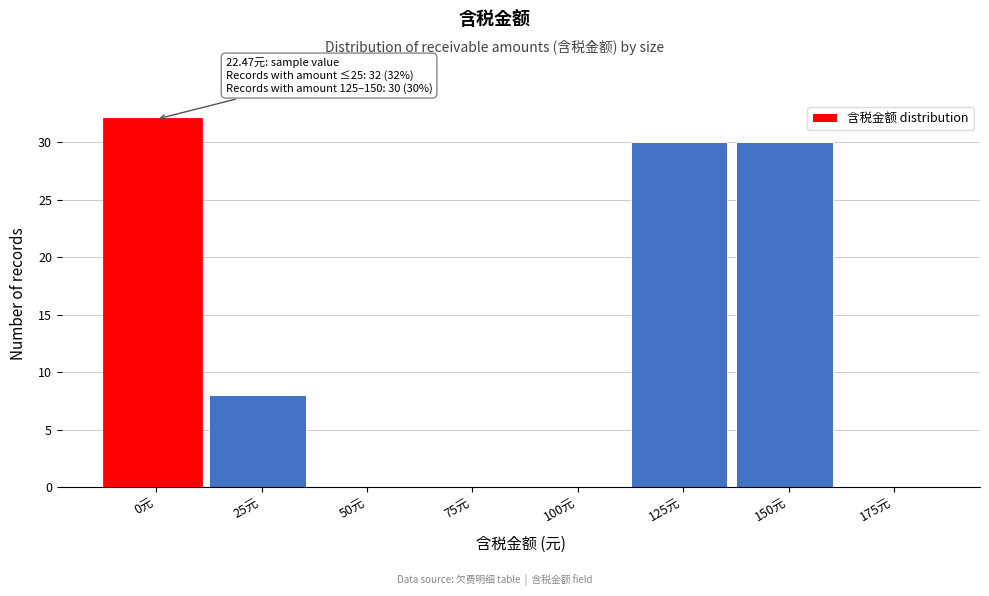

Reading left to right, what are all the values shown in this chart?

0元=32	25元=8	50元=0	75元=0	100元=0	125元=30	150元=30	175元=0